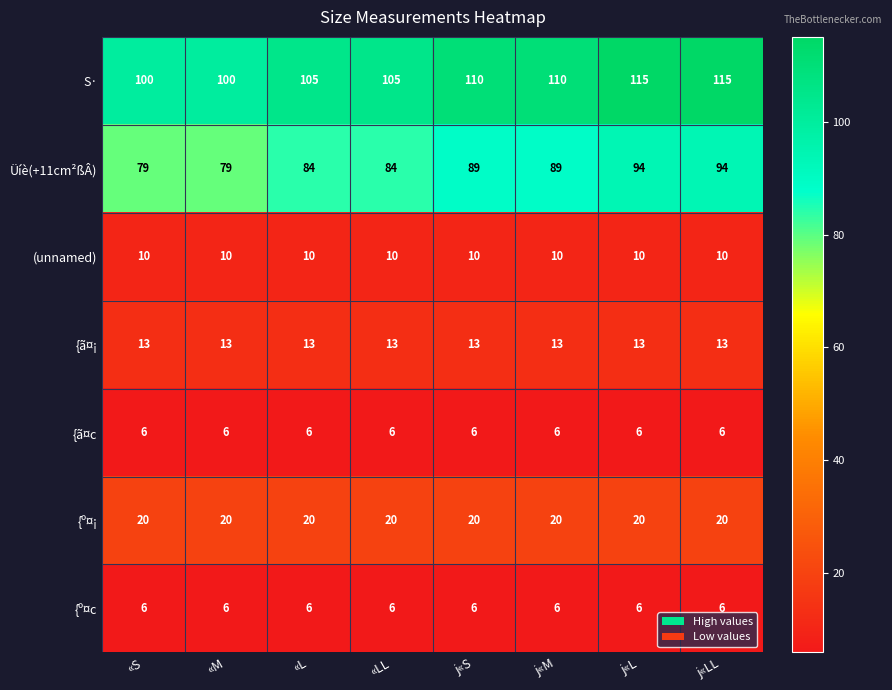

What is the sum of the {ã¤c values at «M and «S?

12